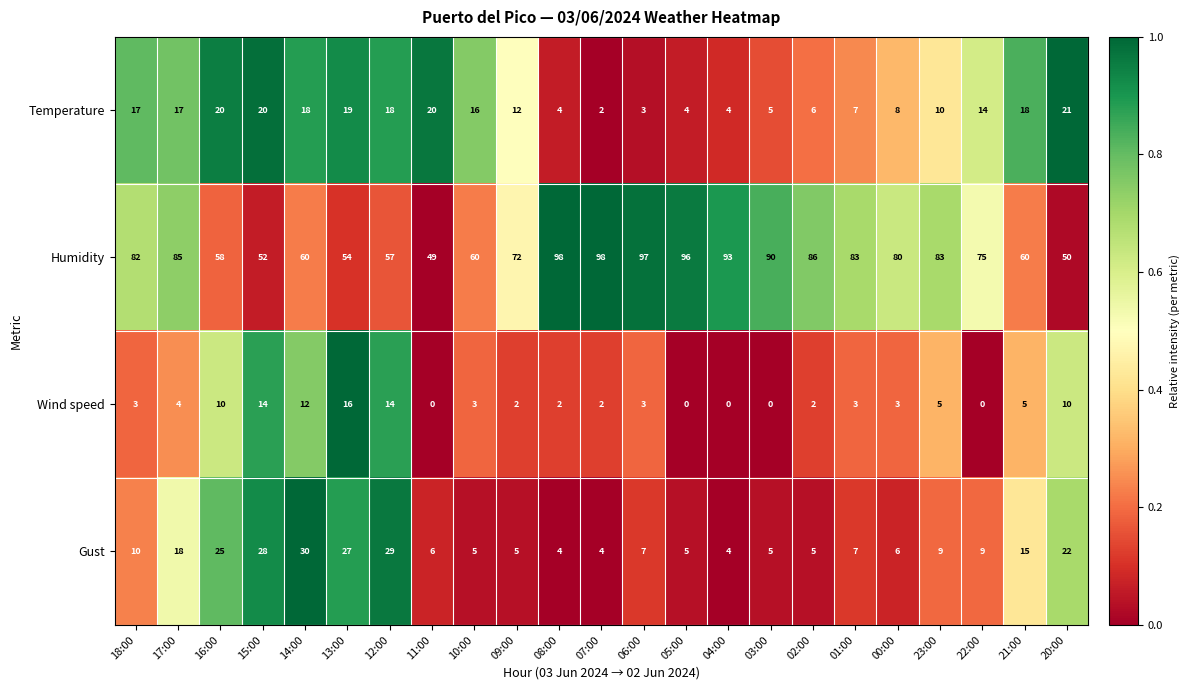

Which series changed the most between 17:00 and 04:00?

Gust